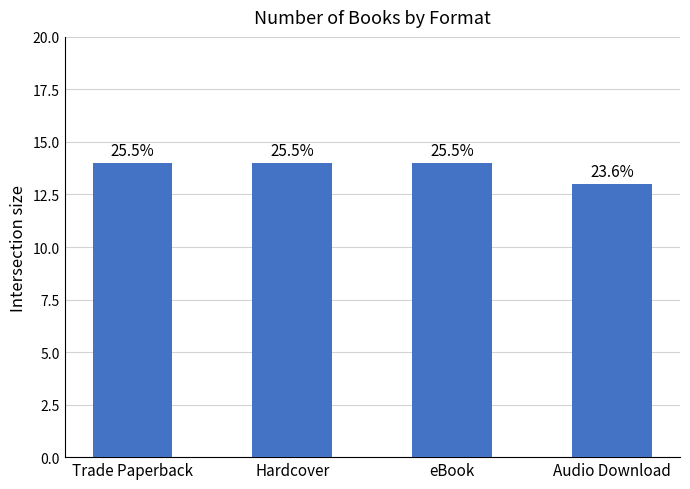

Reading left to right, extract all data points from this chart.

14	14	14	13